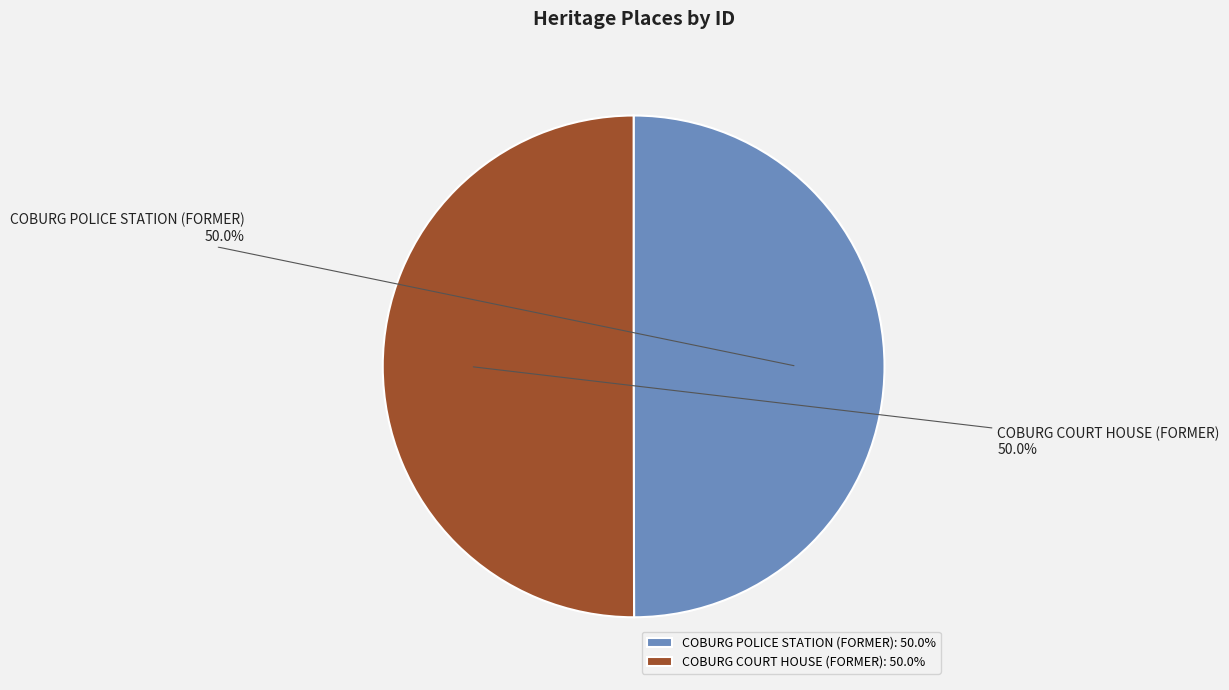

To the nearest percent, what is the combined percentage of COBURG POLICE STATION (FORMER) and COBURG COURT HOUSE (FORMER)?

100%